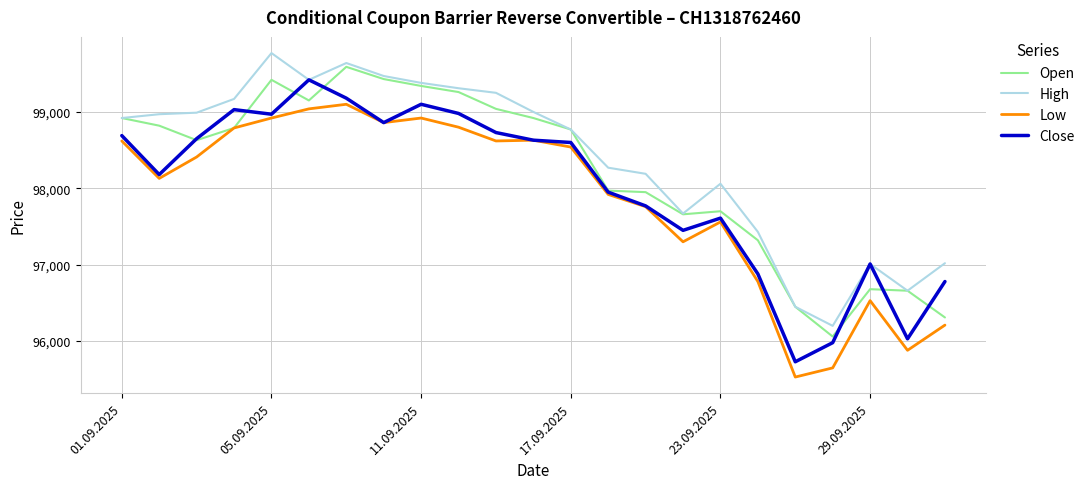

What is the difference between the second highest and minimum values in the Close series?

3450